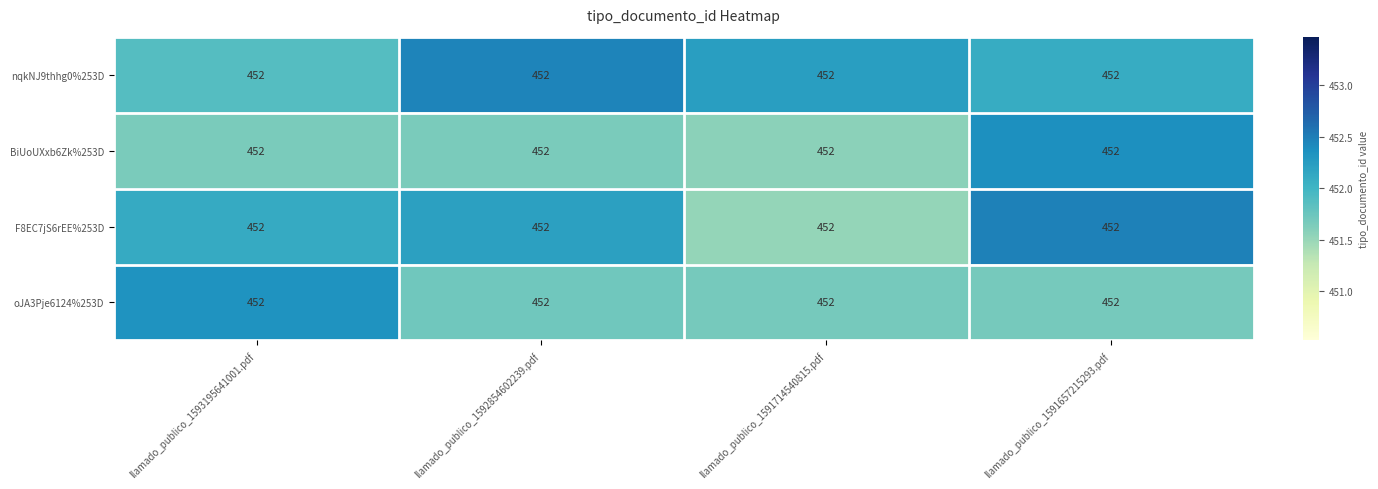

The value of BiUoUXxb6Zk%253D at llamado_publico_1592854602239.pdf is 767.9. True or false?

False